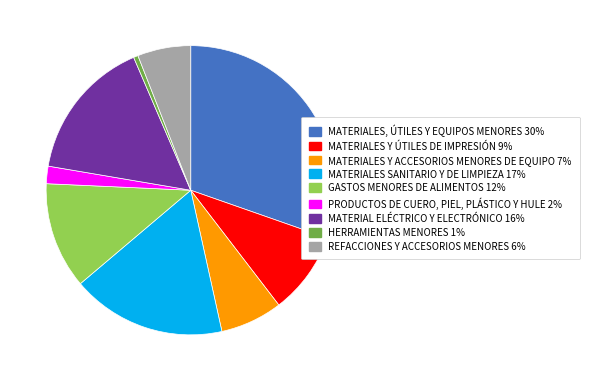

How many slices are in this pie chart?

9